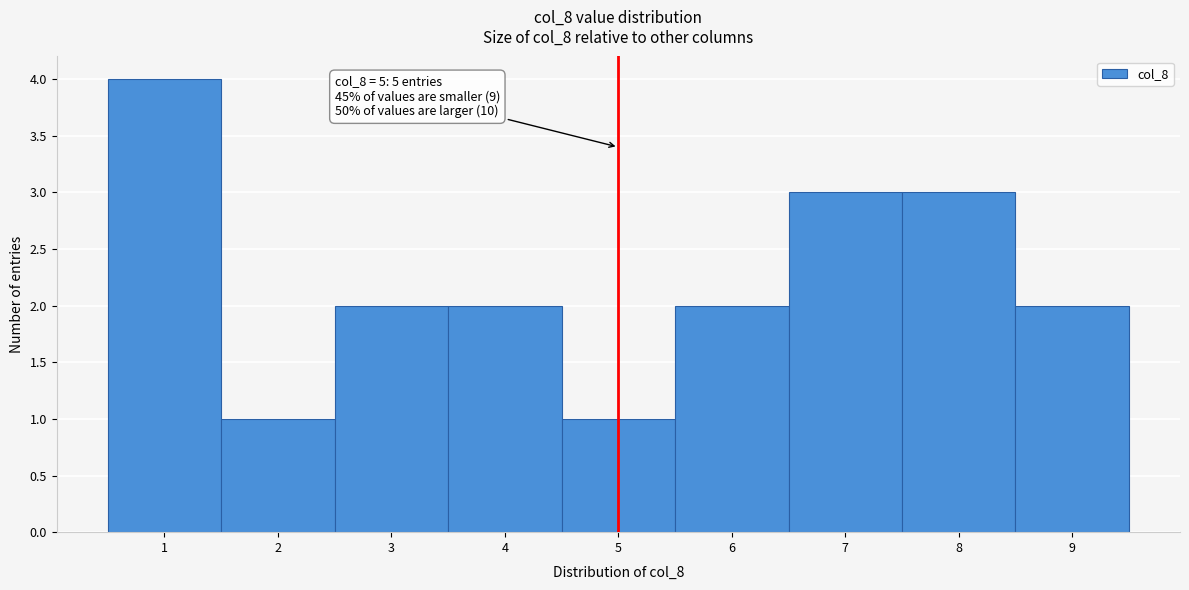

Over which range of the x-axis is the bar tallest?

0.5 to 1.5